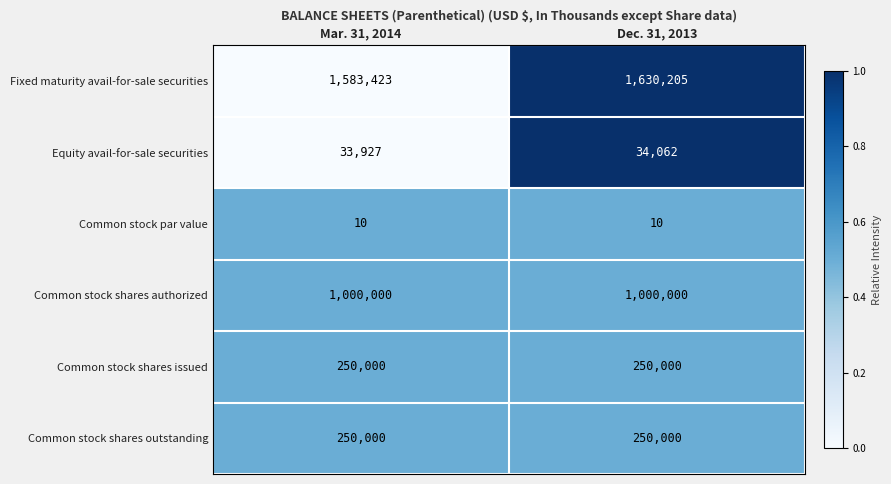

List the labels in order of Fixed maturity avail-for-sale securities value, largest first.

Dec. 31, 2013, Mar. 31, 2014